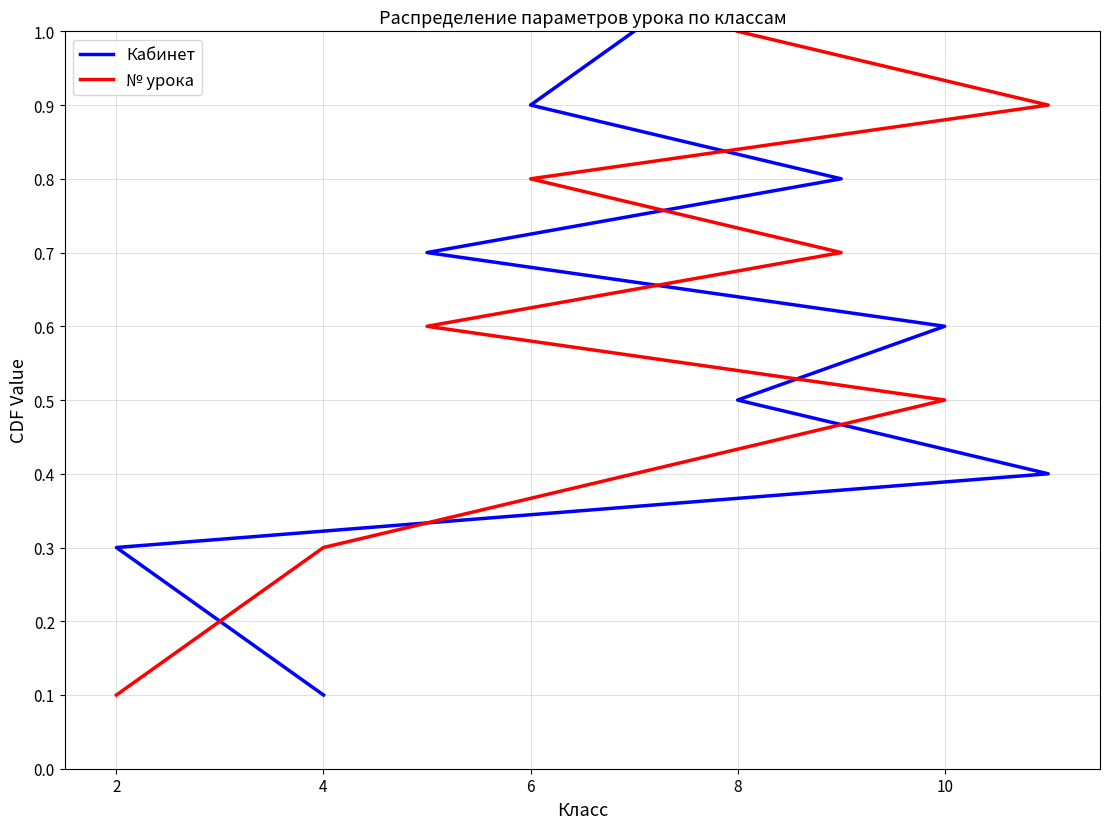

True or false: № урока has more than 1 interior local peaks.

False